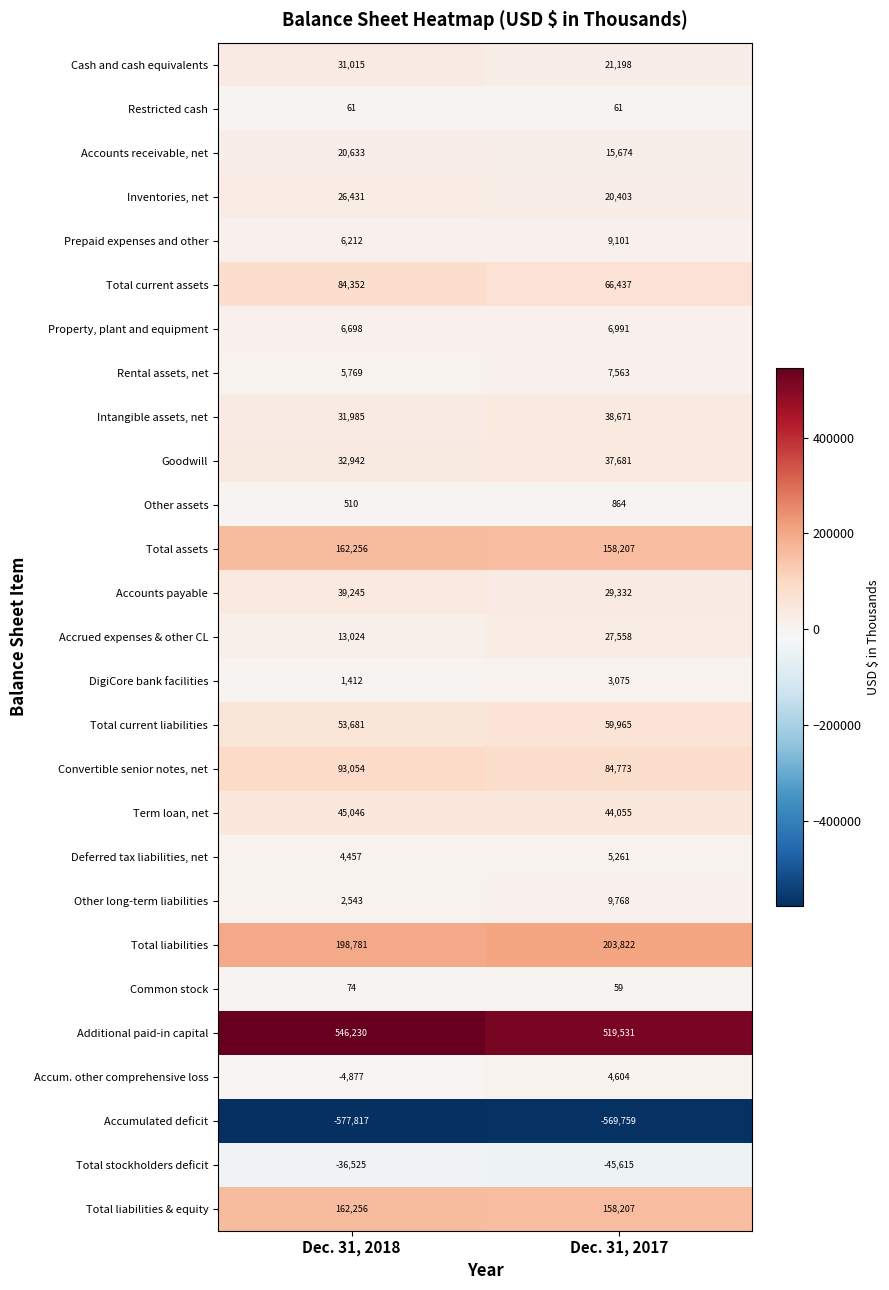

Which series has the largest range (max minus min)?

Additional paid-in capital